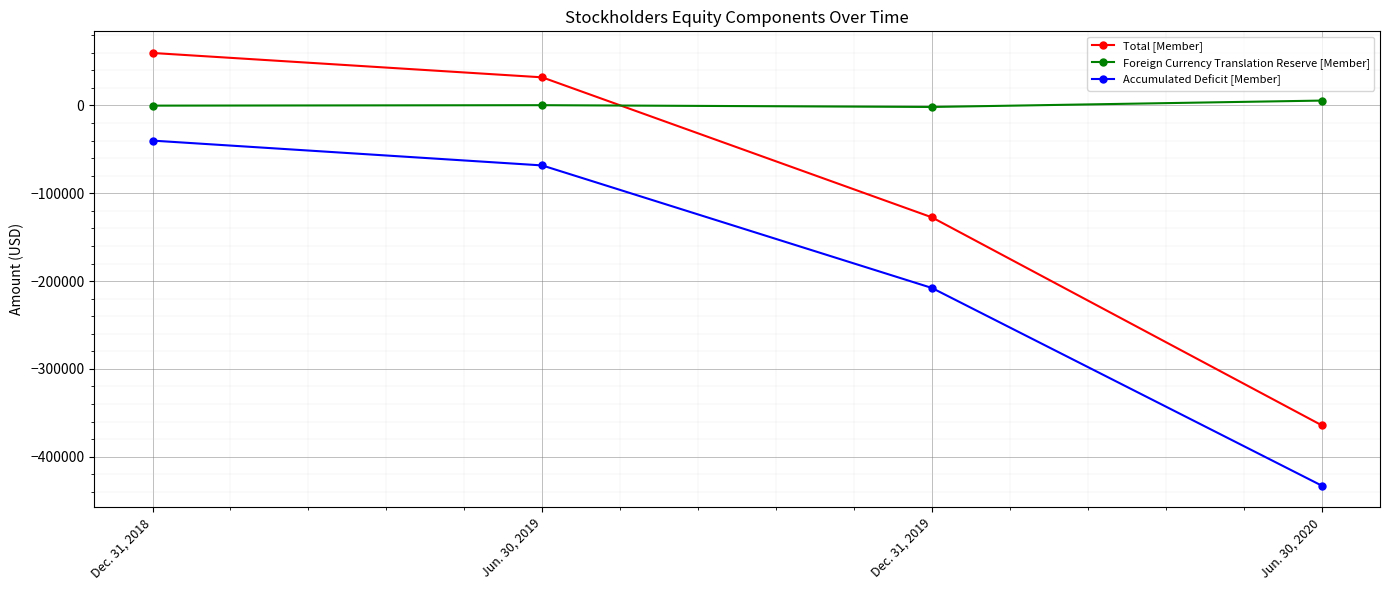

At which label is Accumulated Deficit [Member] closest to -236416?

Dec. 31, 2019